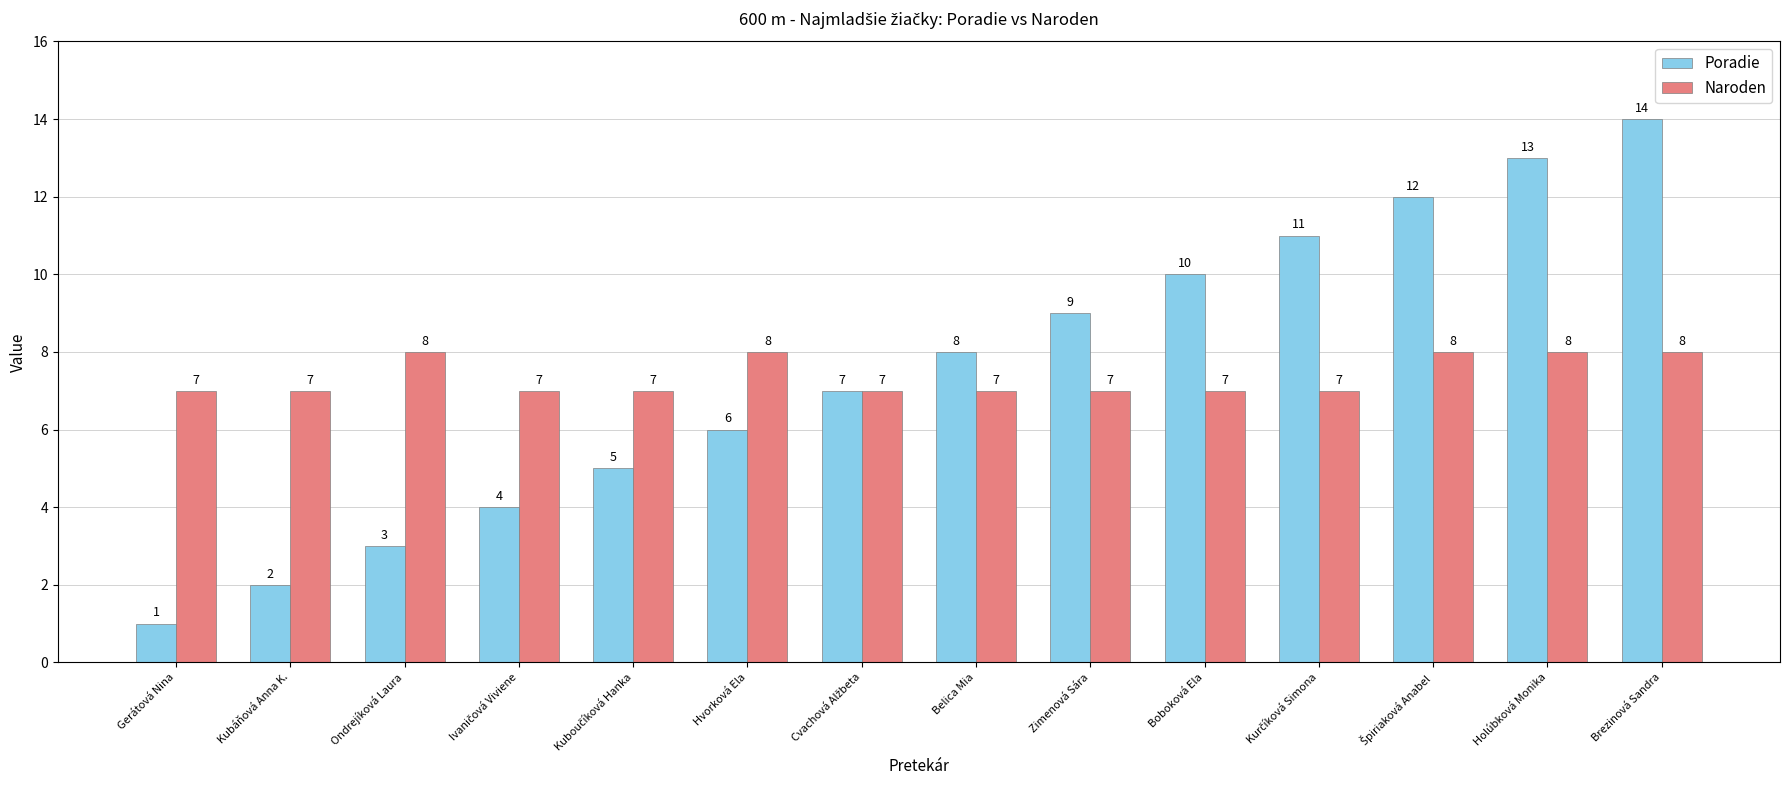

Which series has the largest range (max minus min)?

Poradie